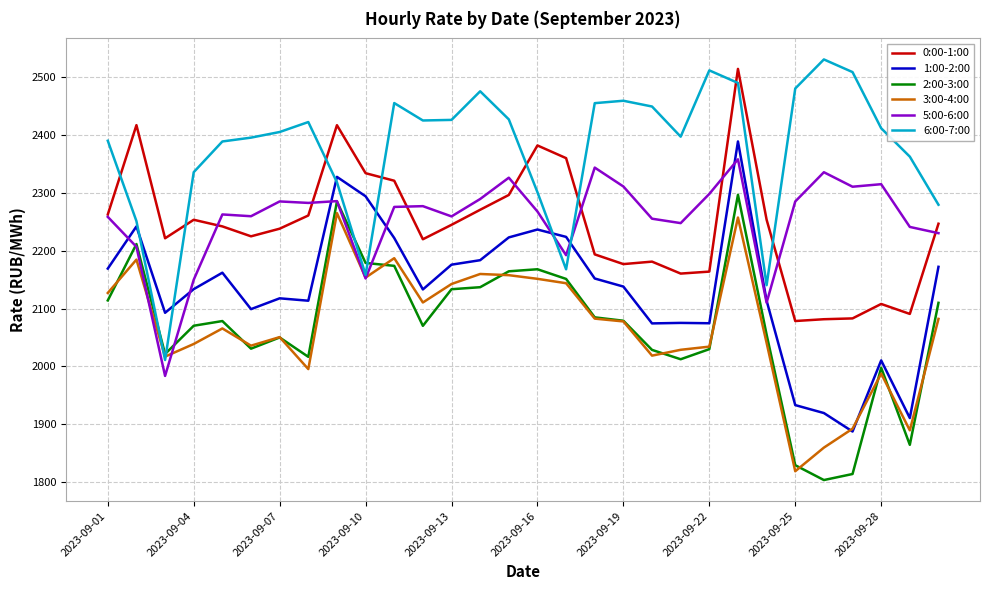

Rank the series by their maximum value, from highest to lowest.

6:00-7:00, 0:00-1:00, 1:00-2:00, 5:00-6:00, 2:00-3:00, 3:00-4:00